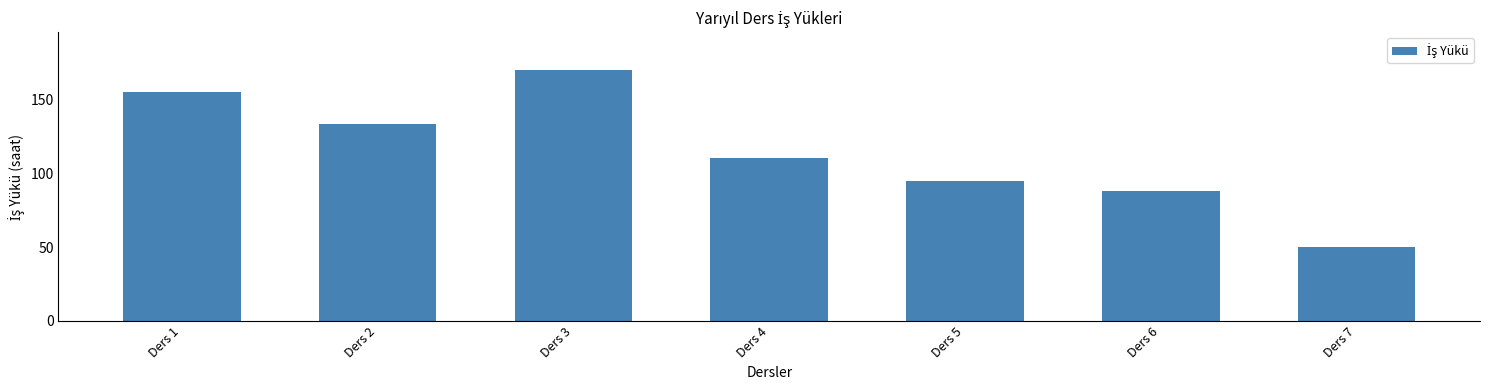

Reading right to left, transcribe all the data shown in this chart.

Ders 7=50	Ders 6=88	Ders 5=95	Ders 4=110	Ders 3=170	Ders 2=133	Ders 1=155